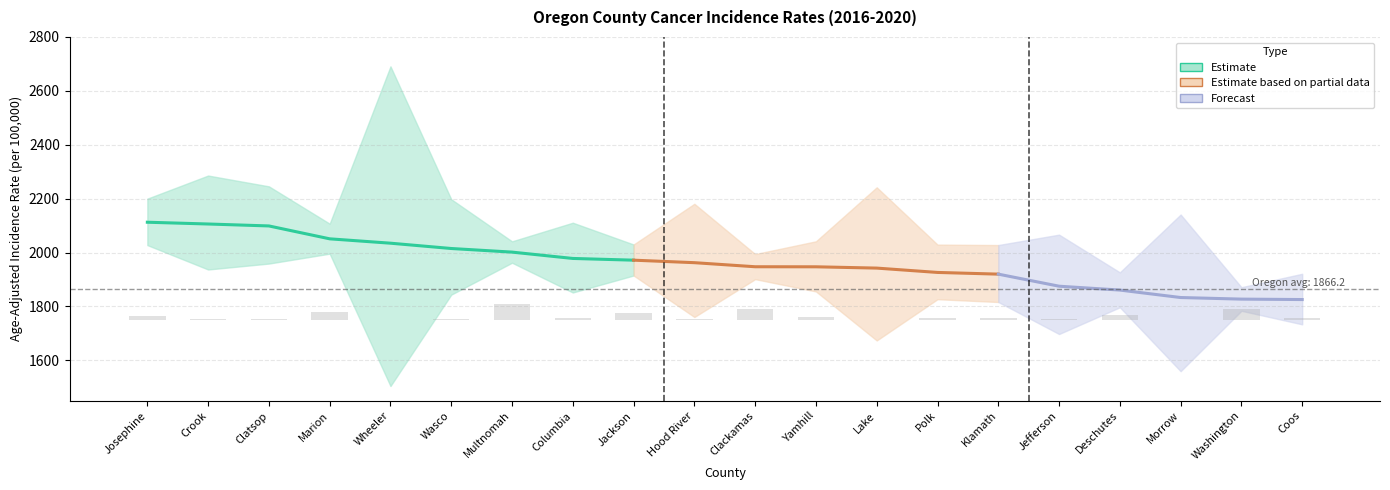

How many bars are there in each group?

3